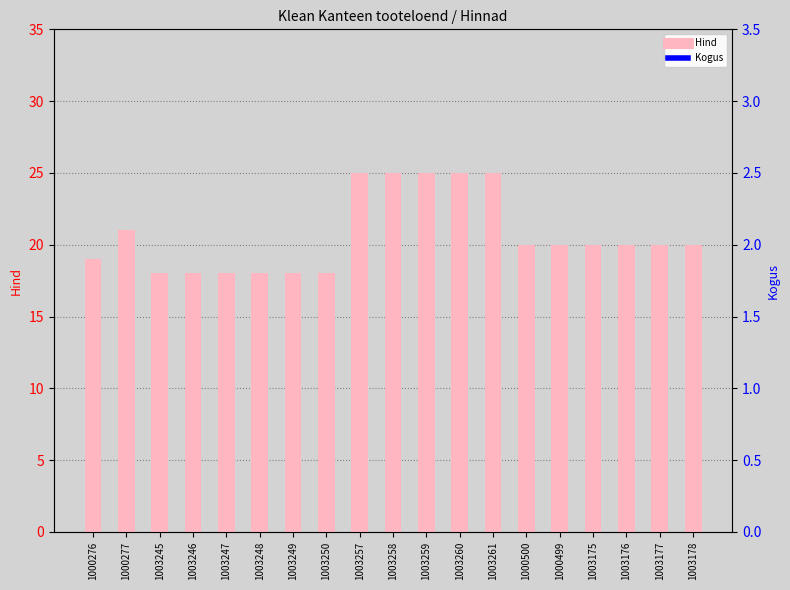

Reading left to right, transcribe all the data shown in this chart.

Hind: 1000276=19	1000277=21	1003245=18	1003246=18	1003247=18	1003248=18	1003249=18	1003250=18	1003257=25	1003258=25	1003259=25	1003260=25	1003261=25	1000500=20	1000499=20	1003175=20	1003176=20	1003177=20	1003178=20
Kogus: 1000276=0	1000277=0	1003245=0	1003246=0	1003247=0	1003248=0	1003249=0	1003250=0	1003257=0	1003258=0	1003259=0	1003260=0	1003261=0	1000500=0	1000499=0	1003175=0	1003176=0	1003177=0	1003178=0